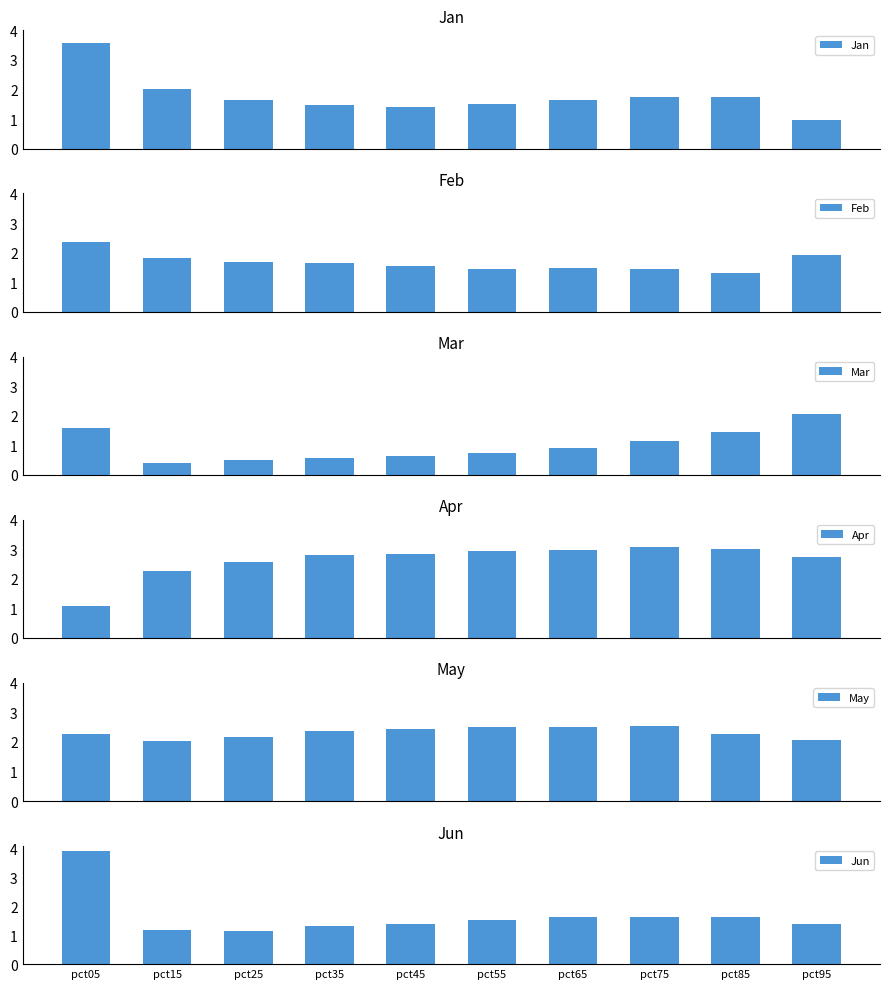

What is the highest value of the Apr series?

3.1